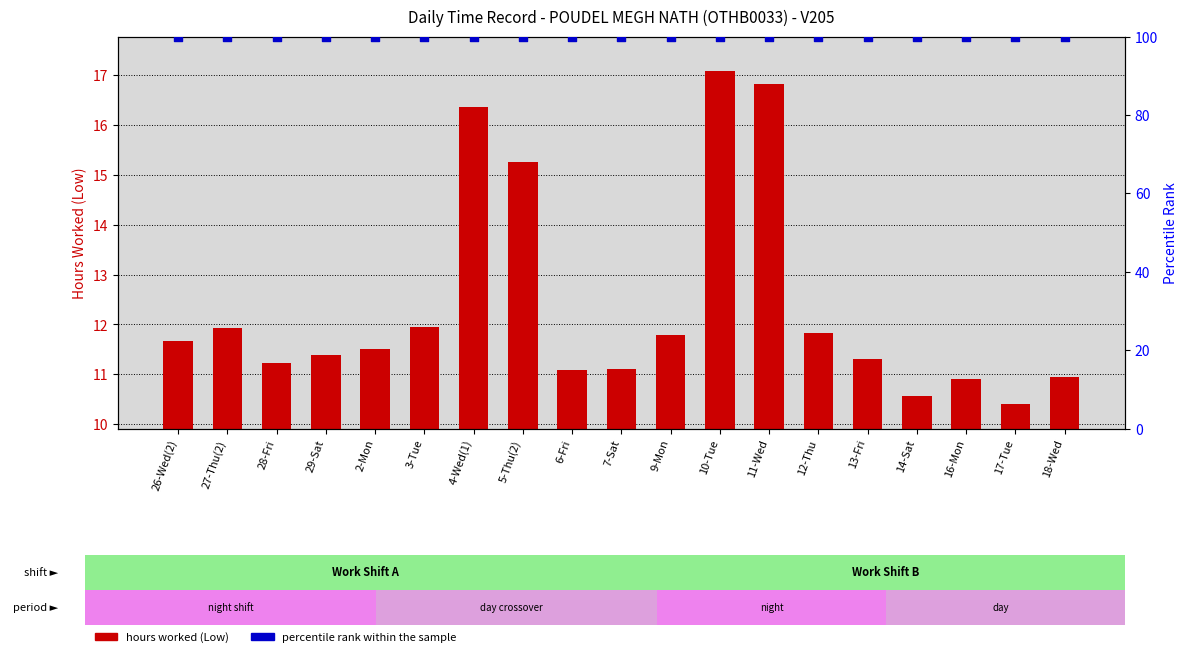

At how many categories does at least one series exceed 52?

19